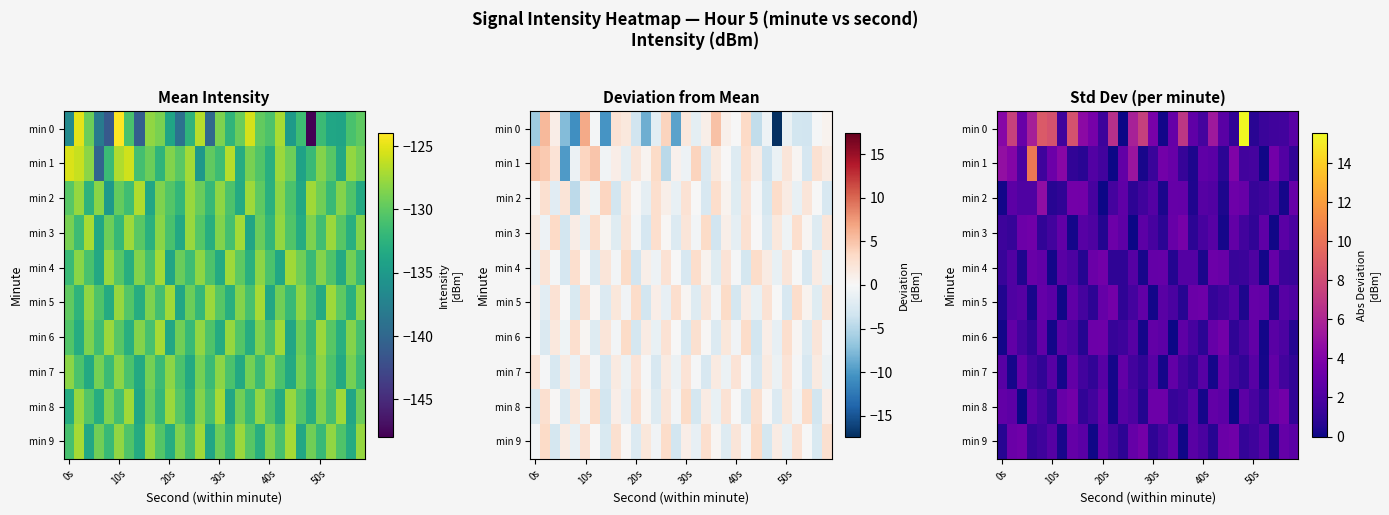

What is the difference between the second highest and minimum values in the min 8 series?

3.4